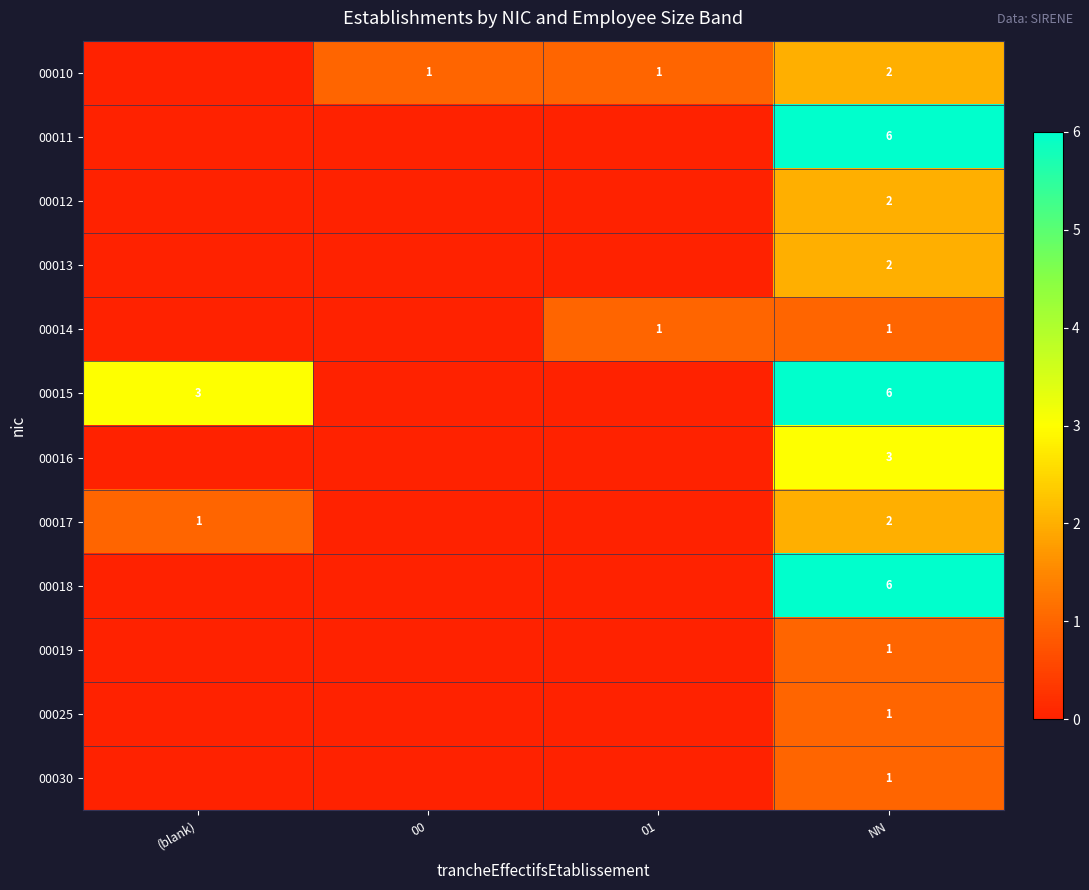

Is it true that 00015 equals 3 at (blank)?

True